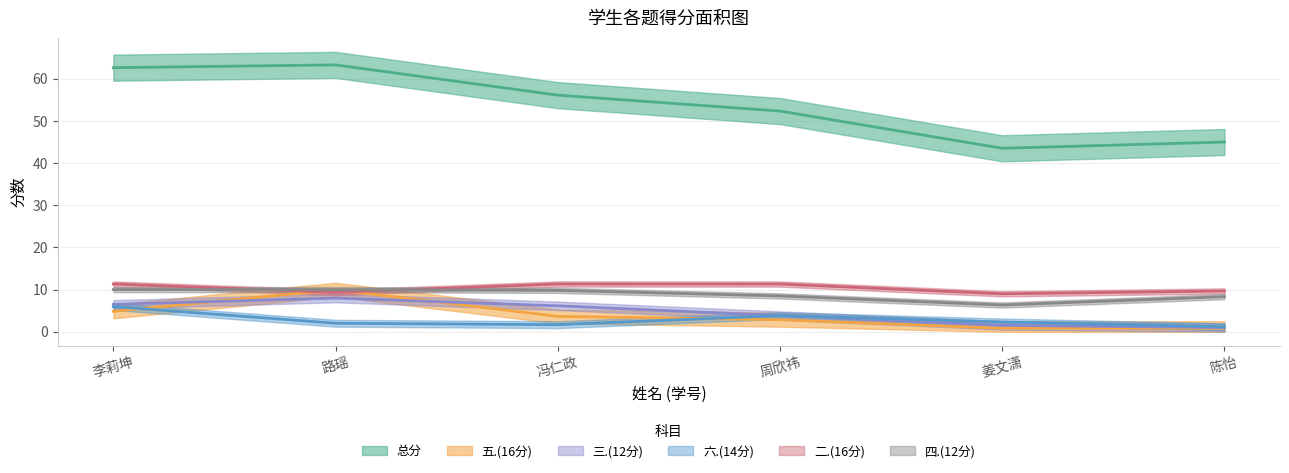

How many lines are shown in the chart?

6